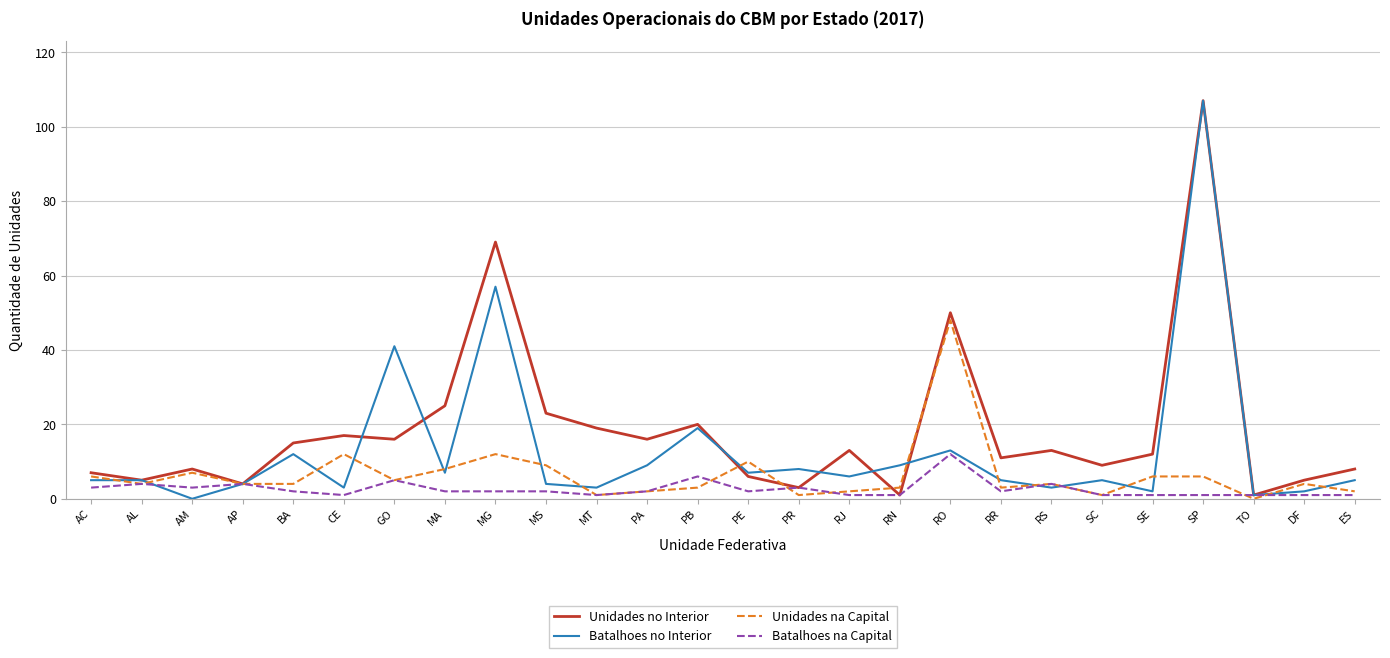

Is it true that Unidades no Interior equals 34 at RO?

False